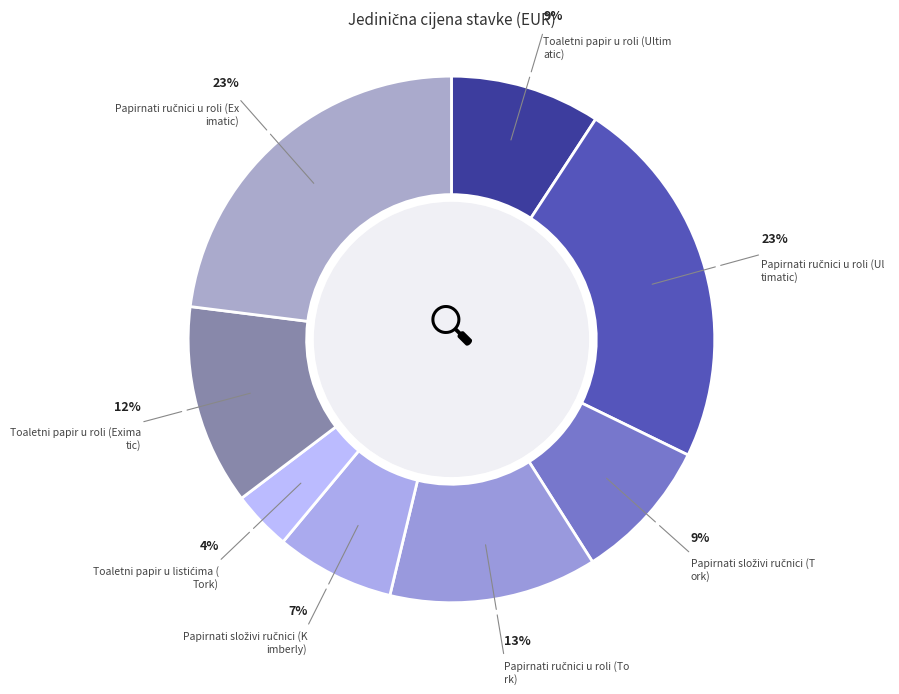

Count the number of slices in the pie.

8